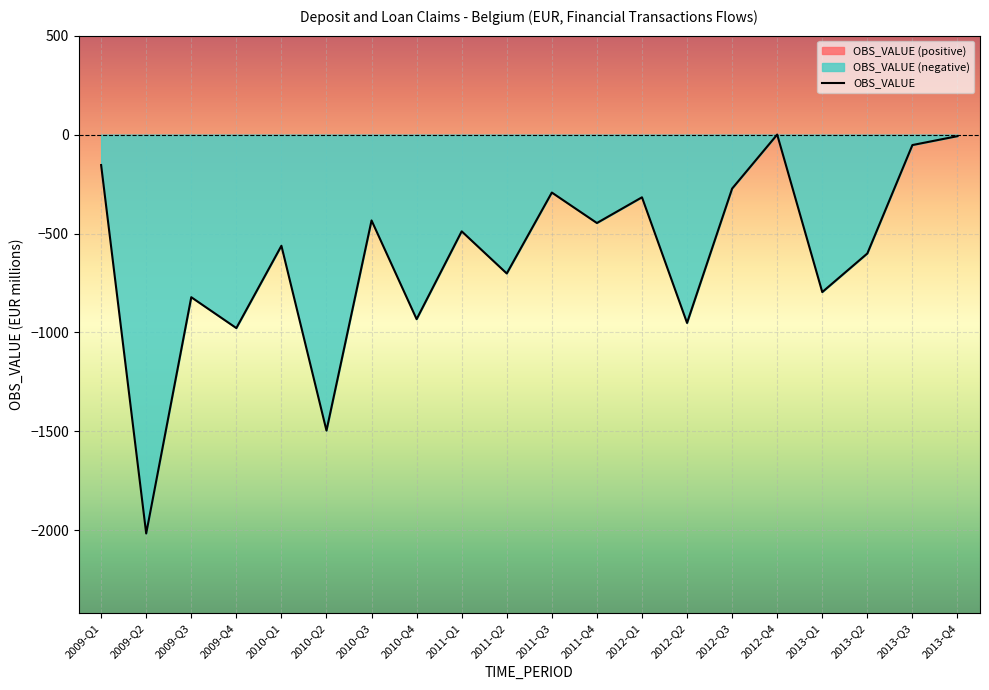

How many lines are shown in the chart?

1